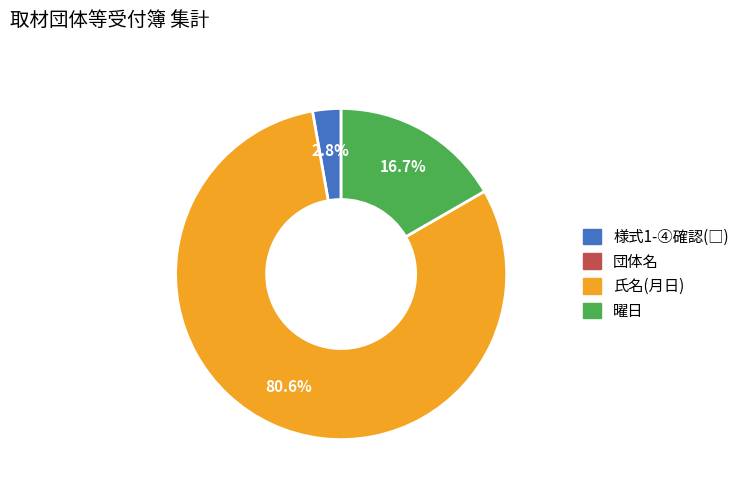

To the nearest percent, what is the average slice percentage?

33%